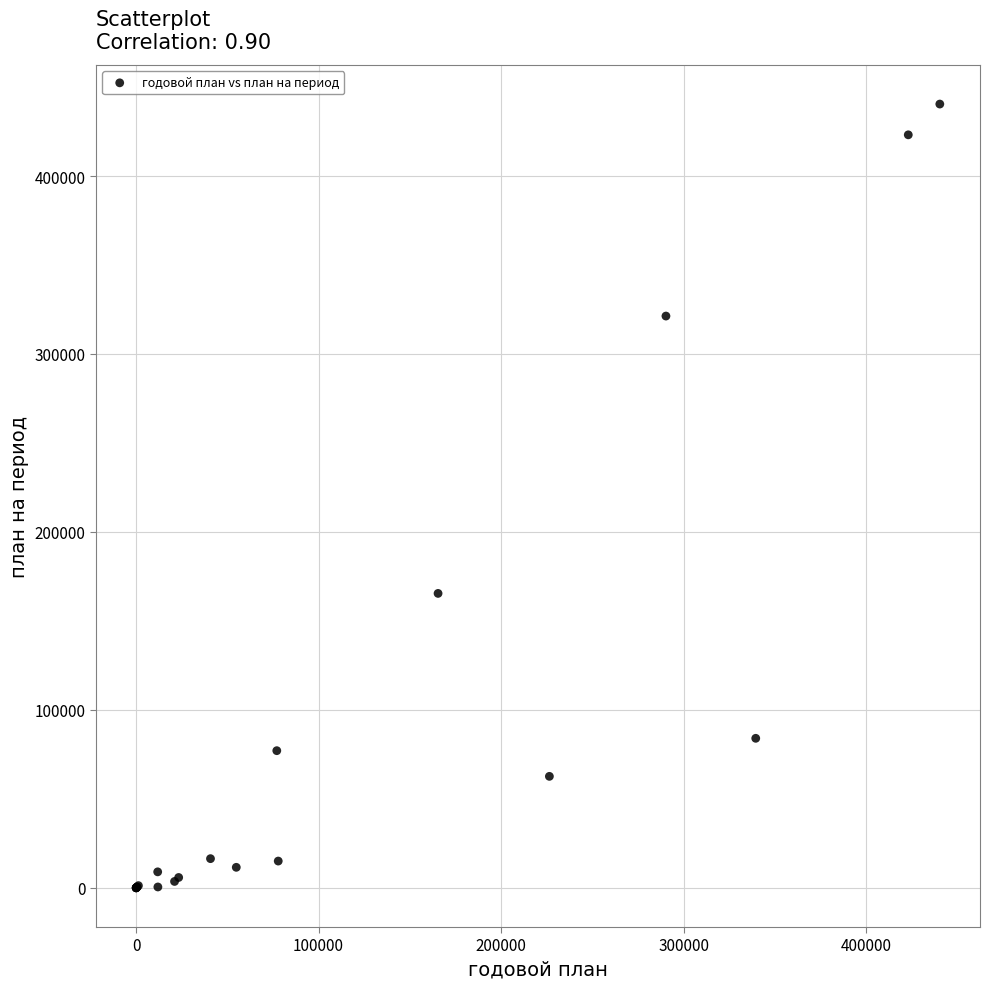

What Y value in the scatter plot is closest to 220217?

165454.0